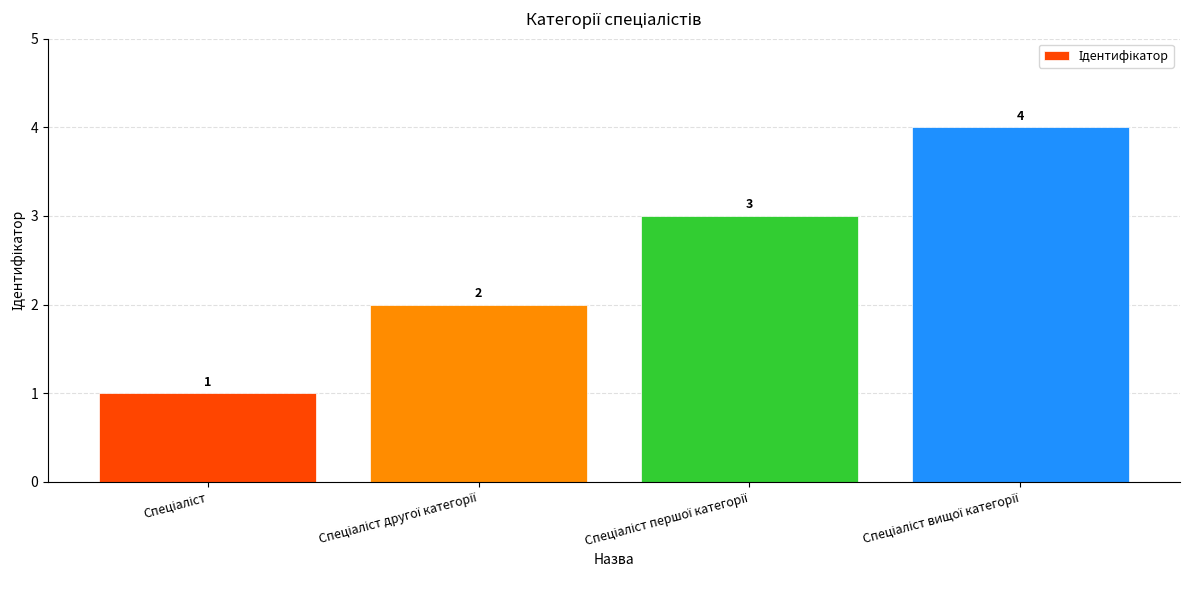

Does the chart contain stacked bars?

No